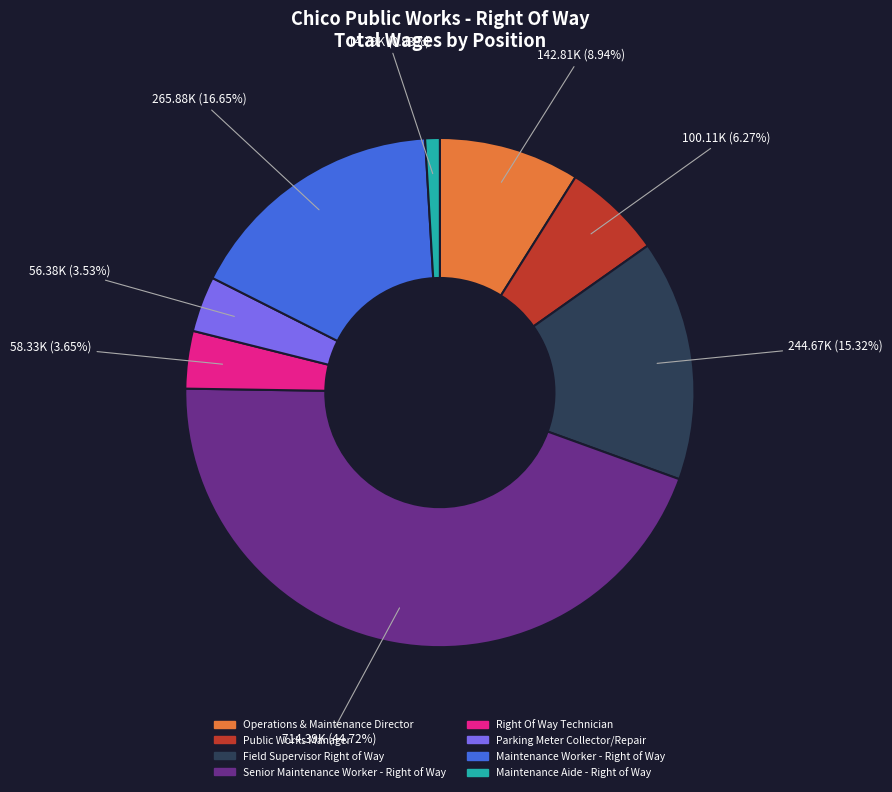

Is there any slice that represents more than half of the pie?

No